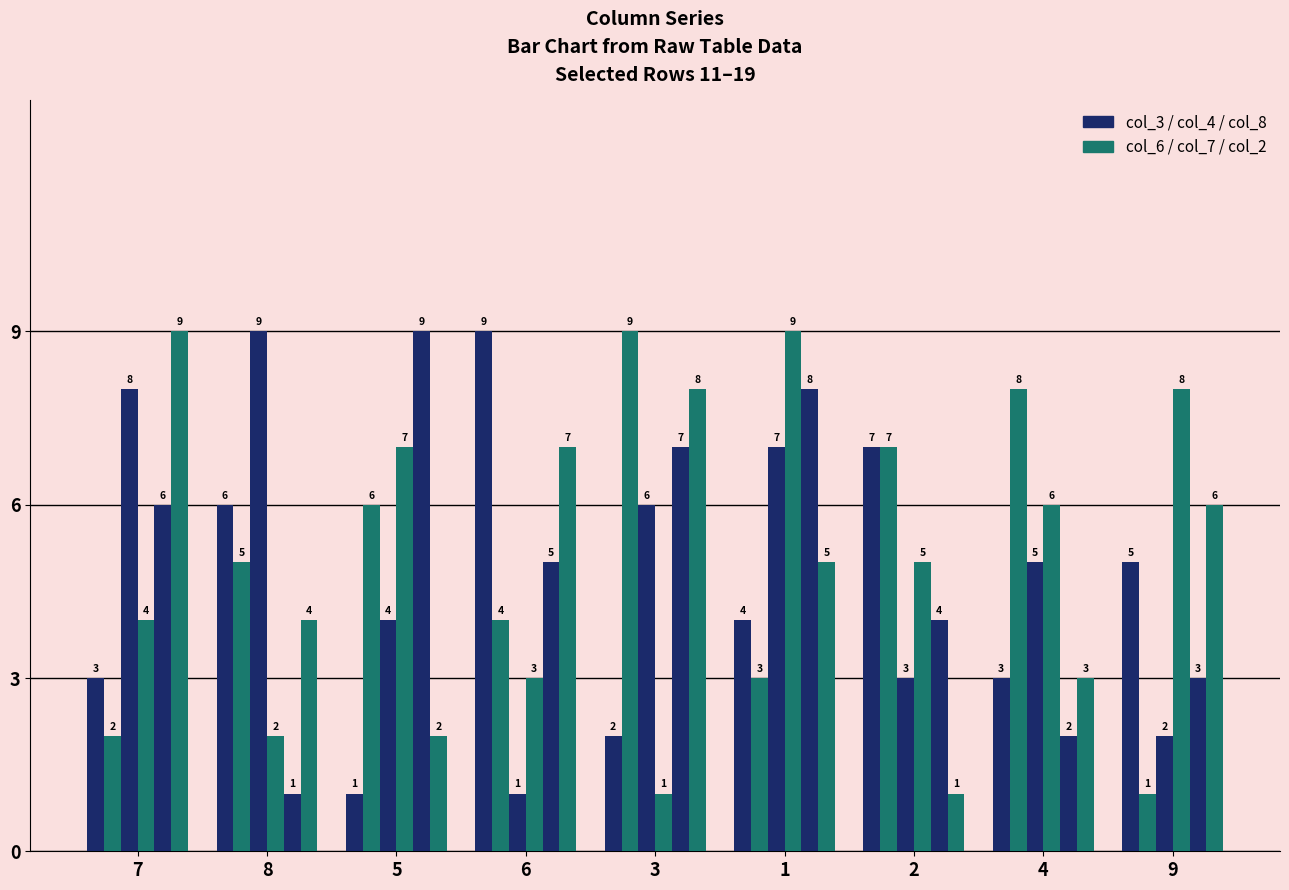

What is the difference between the highest and lowest values at 6?

8